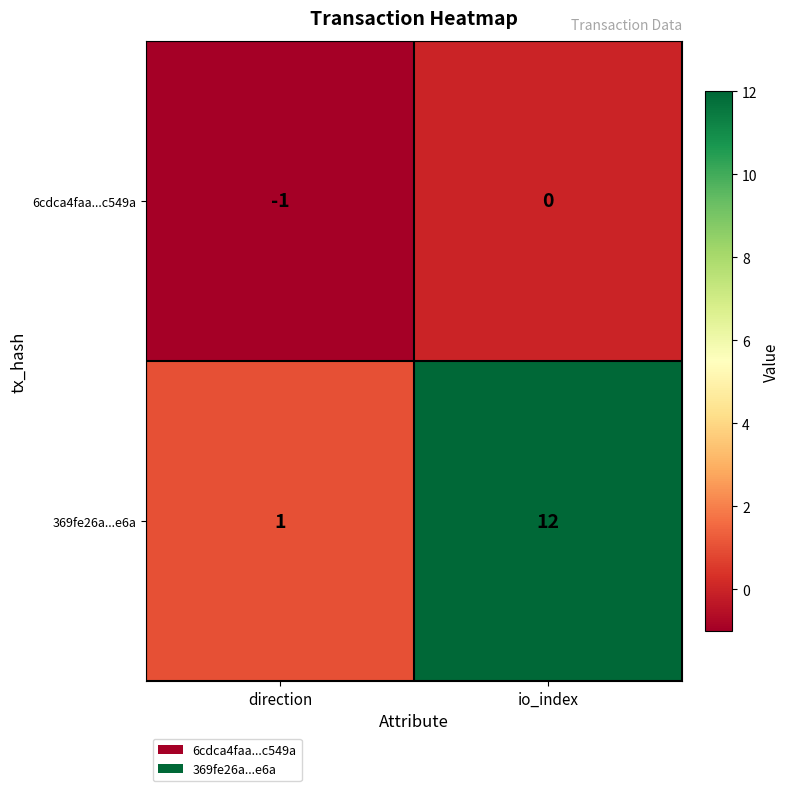

List the series in order of their peak value, highest first.

369fe26a...e6a, 6cdca4faa...c549a